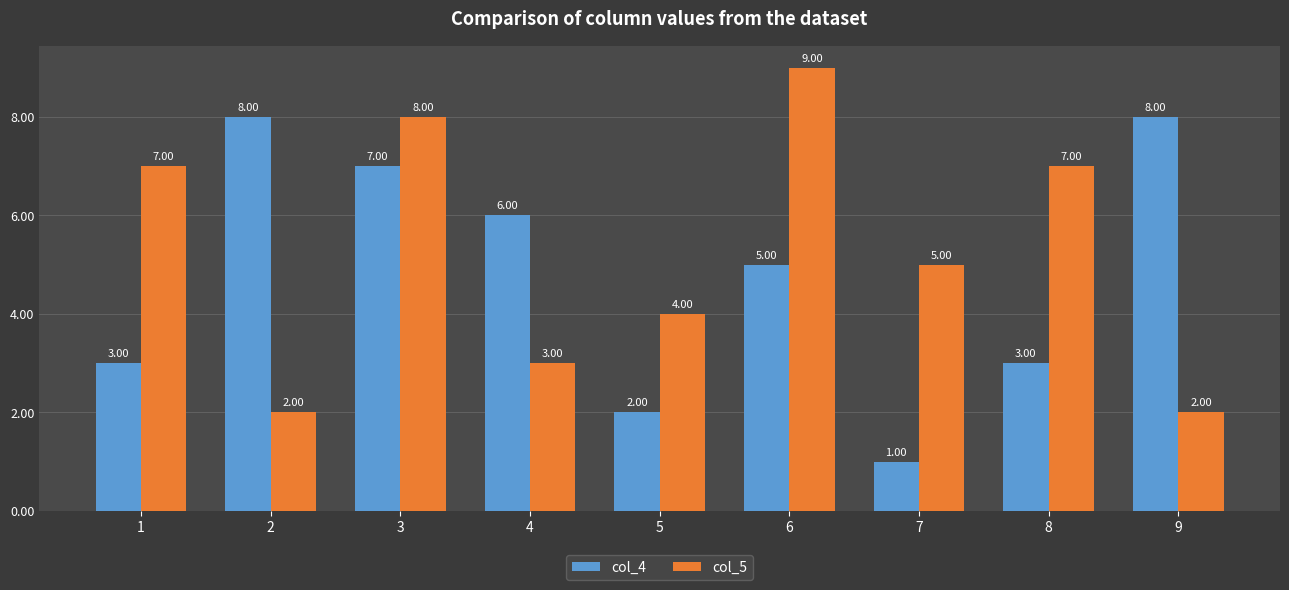

List the series in order of their overall mean, lowest first.

col_4, col_5